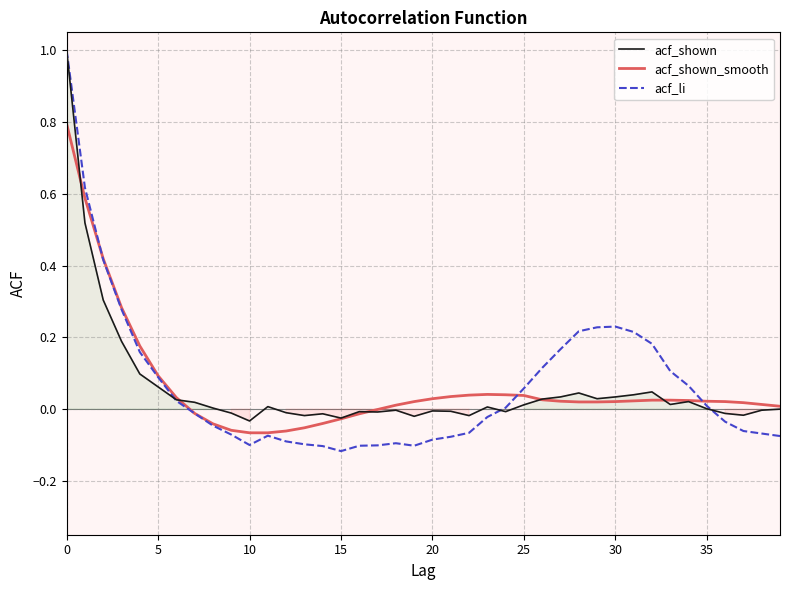

What is the average value of the acf_shown series?

0.1